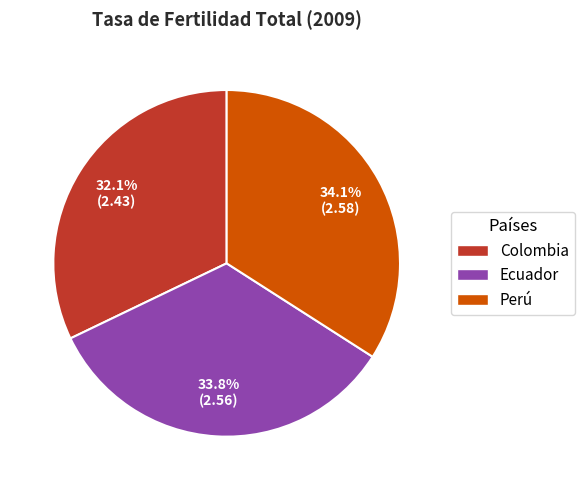

What is the ratio of the value at Perú to the value at Ecuador?

1.0